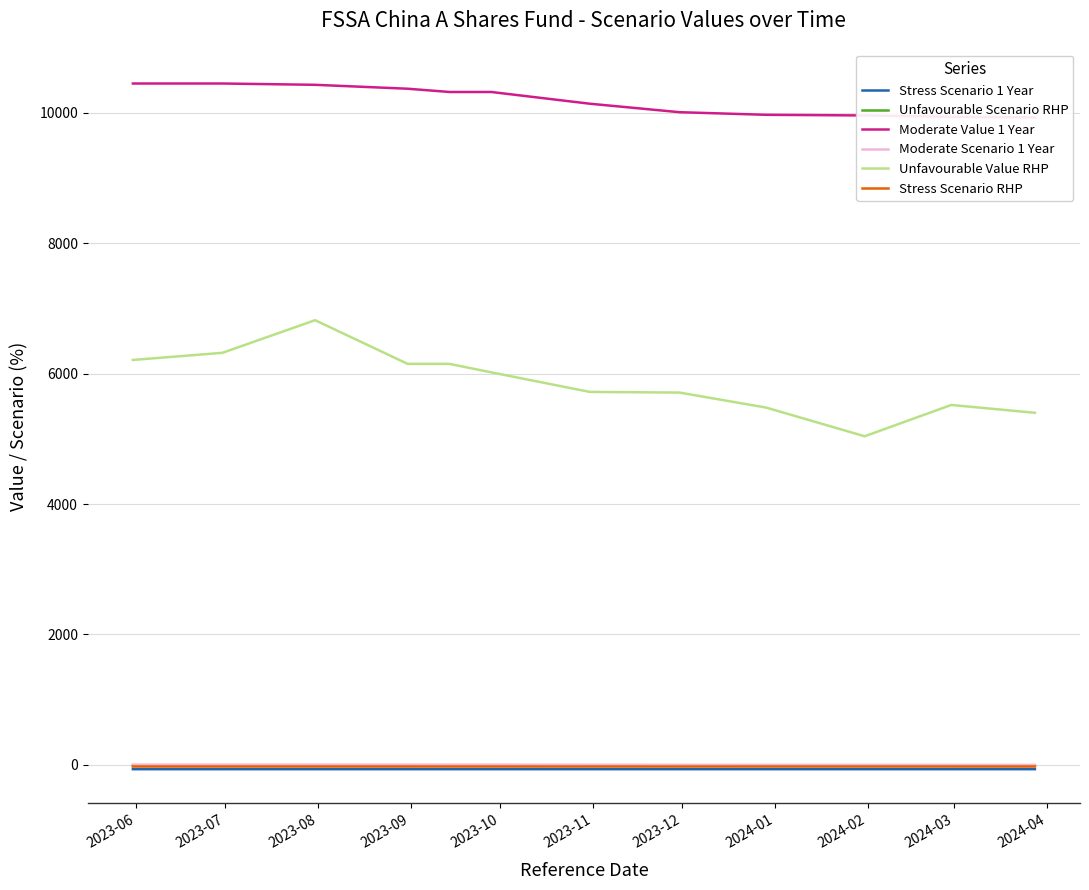

True or false: Unfavourable Value RHP and Unfavourable Scenario RHP cross at least once.

False